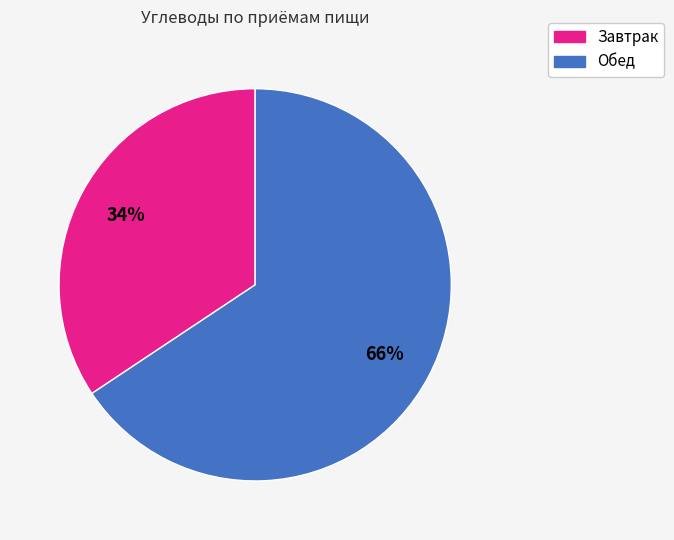

Approximately how many times larger is the value at Обед compared to Завтрак?

1.9